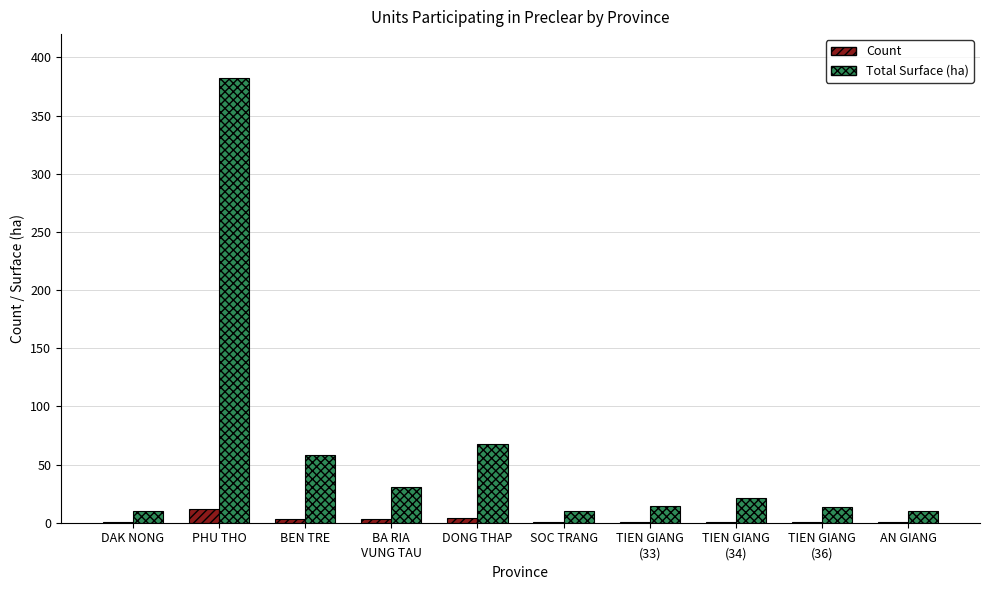

The Total Surface (ha) series shows 10.0 at DAK NONG. True or false?

True